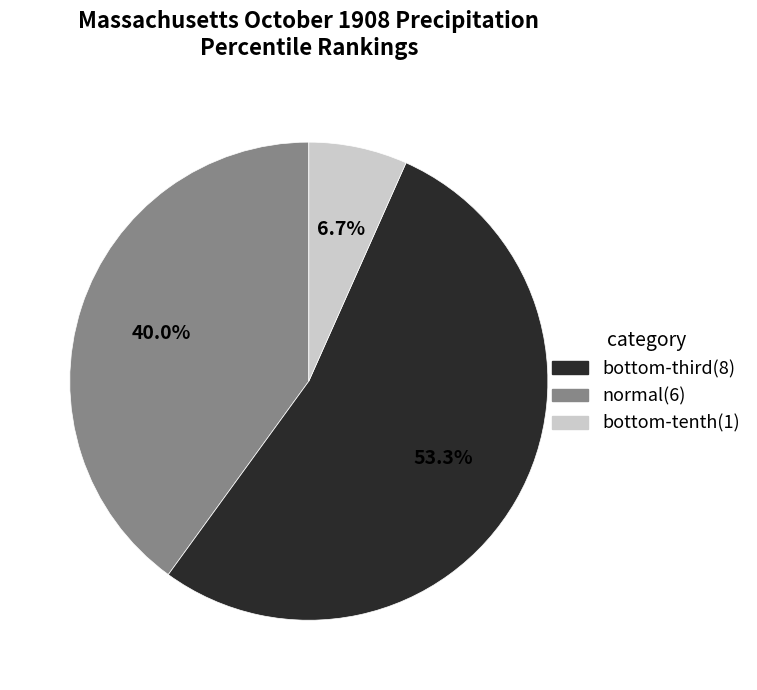

Is there a majority slice in this chart?

Yes